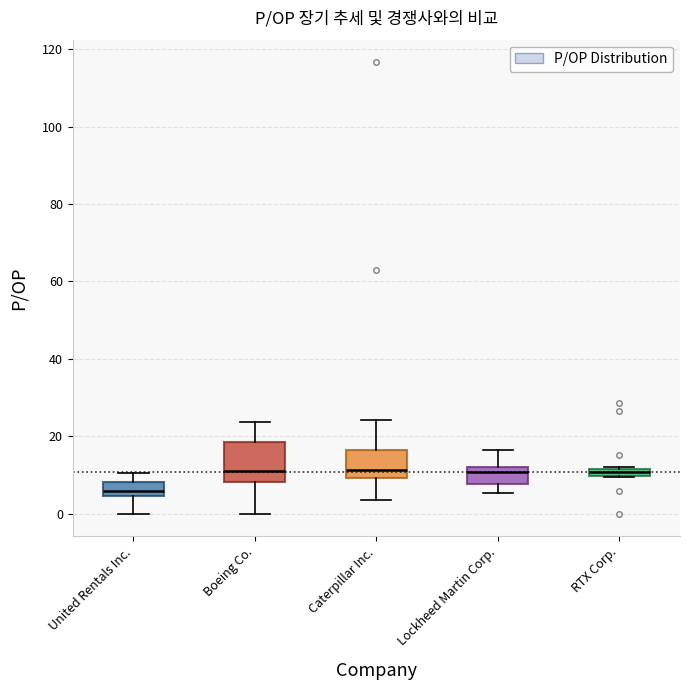

Where does the lower whisker of the box for Boeing Co. end on the y-axis? The values are not printed on the chart, so give them approximately, as read against the axis.

0